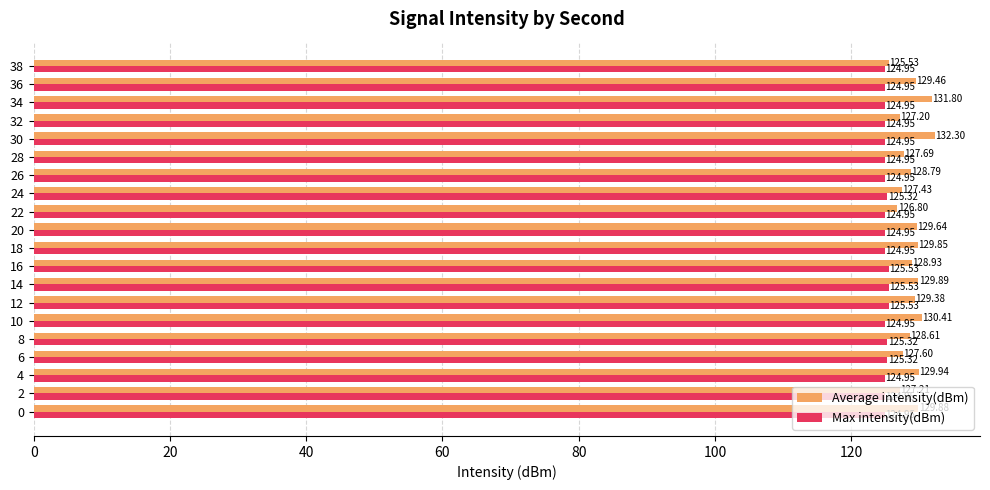

At 10, list the series in order from largest to smallest.

Average intensity(dBm), Max intensity(dBm)